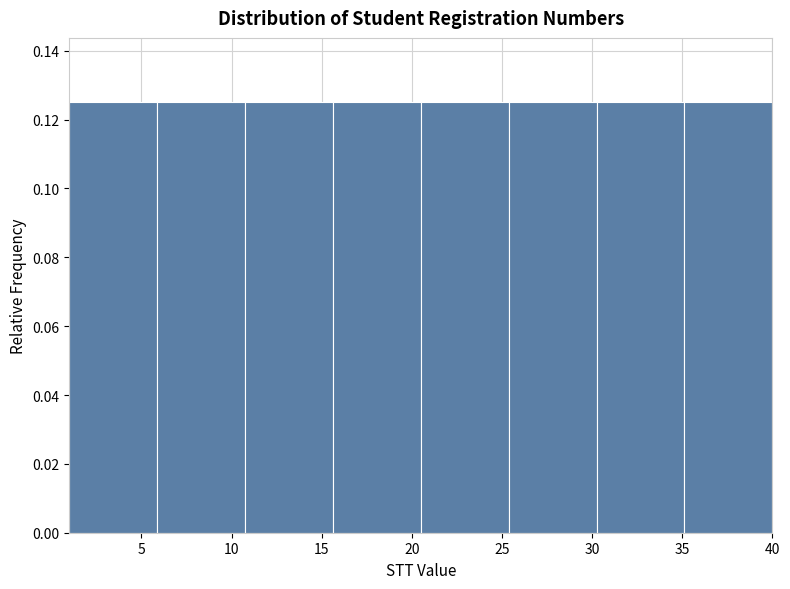

What is the height of the bar covering 15.5 to 20.5 on the x-axis? Neither the bar edges nor the heights are printed on the chart, so give them approximately, as read against the axes.

0.126